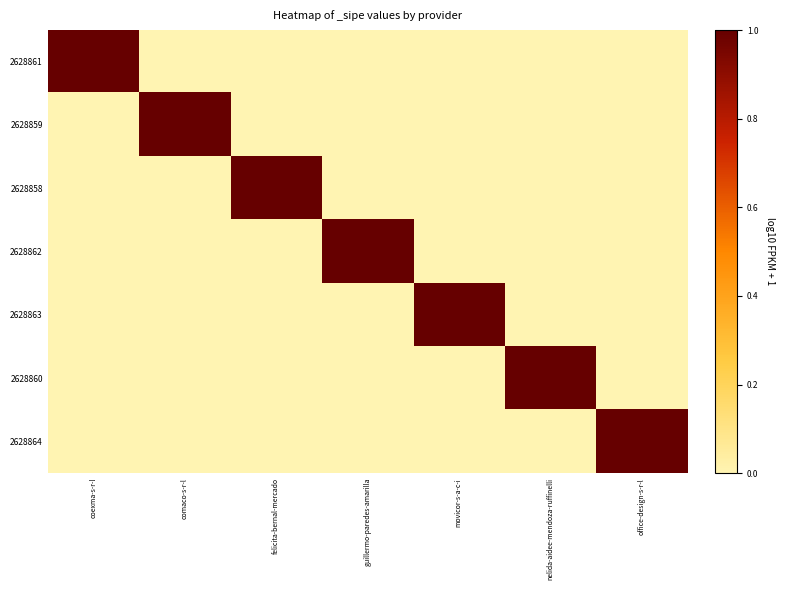

Reading left to right, list all the values displayed in this chart.

2628861: coexma-s-r-l=1	comaco-s-r-l=0	felicita-bernal-mercado=0	guillermo-paredes-amarilla=0	movicor-s-a-c-i=0	nelida-aidee-mendoza-ruffinelli=0	office-design-s-r-l=0
2628859: coexma-s-r-l=0	comaco-s-r-l=1	felicita-bernal-mercado=0	guillermo-paredes-amarilla=0	movicor-s-a-c-i=0	nelida-aidee-mendoza-ruffinelli=0	office-design-s-r-l=0
2628858: coexma-s-r-l=0	comaco-s-r-l=0	felicita-bernal-mercado=1	guillermo-paredes-amarilla=0	movicor-s-a-c-i=0	nelida-aidee-mendoza-ruffinelli=0	office-design-s-r-l=0
2628862: coexma-s-r-l=0	comaco-s-r-l=0	felicita-bernal-mercado=0	guillermo-paredes-amarilla=1	movicor-s-a-c-i=0	nelida-aidee-mendoza-ruffinelli=0	office-design-s-r-l=0
2628863: coexma-s-r-l=0	comaco-s-r-l=0	felicita-bernal-mercado=0	guillermo-paredes-amarilla=0	movicor-s-a-c-i=1	nelida-aidee-mendoza-ruffinelli=0	office-design-s-r-l=0
2628860: coexma-s-r-l=0	comaco-s-r-l=0	felicita-bernal-mercado=0	guillermo-paredes-amarilla=0	movicor-s-a-c-i=0	nelida-aidee-mendoza-ruffinelli=1	office-design-s-r-l=0
2628864: coexma-s-r-l=0	comaco-s-r-l=0	felicita-bernal-mercado=0	guillermo-paredes-amarilla=0	movicor-s-a-c-i=0	nelida-aidee-mendoza-ruffinelli=0	office-design-s-r-l=1